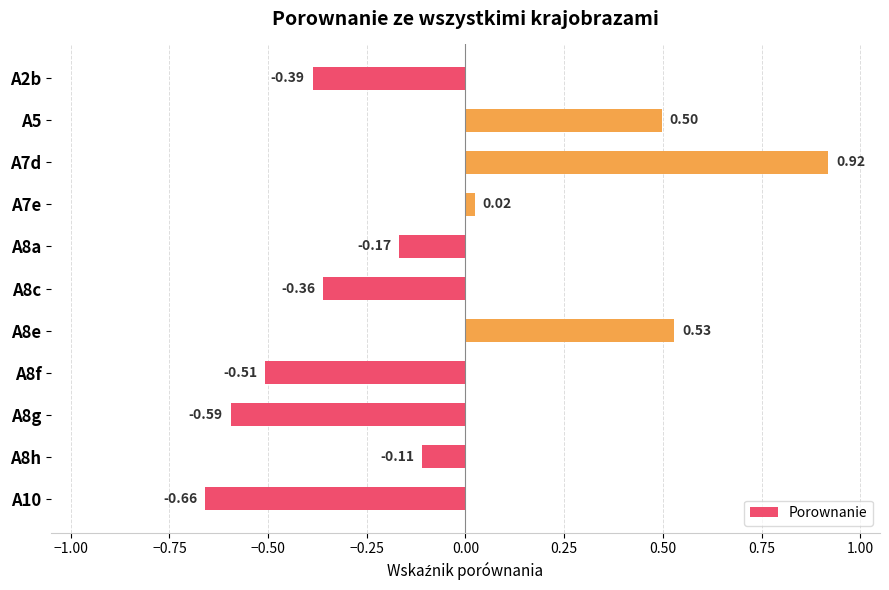

Between A8f and A5, which is larger?

A5